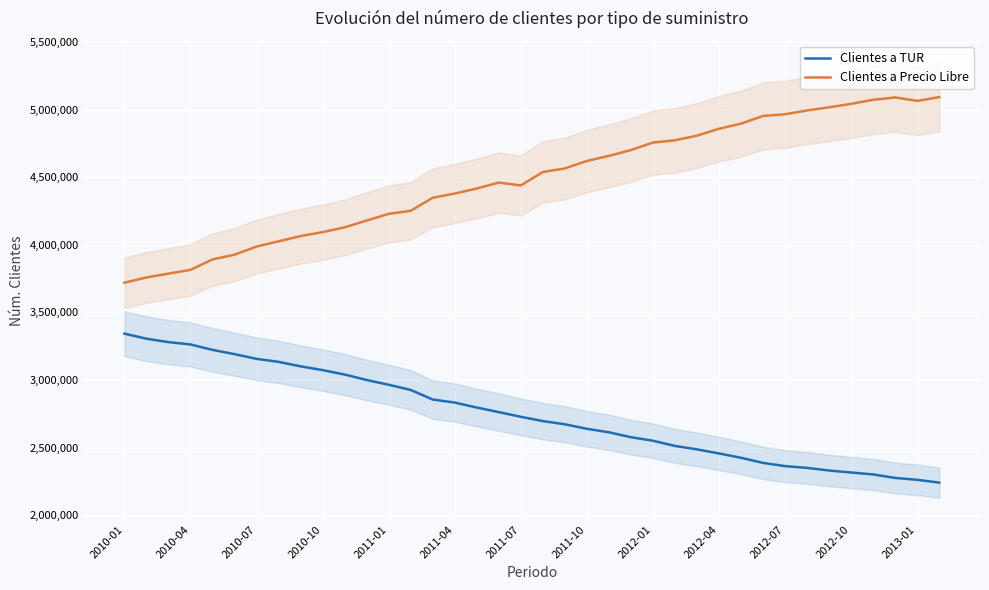

True or false: Clientes a Precio Libre and Clientes a TUR intersect in this chart.

False